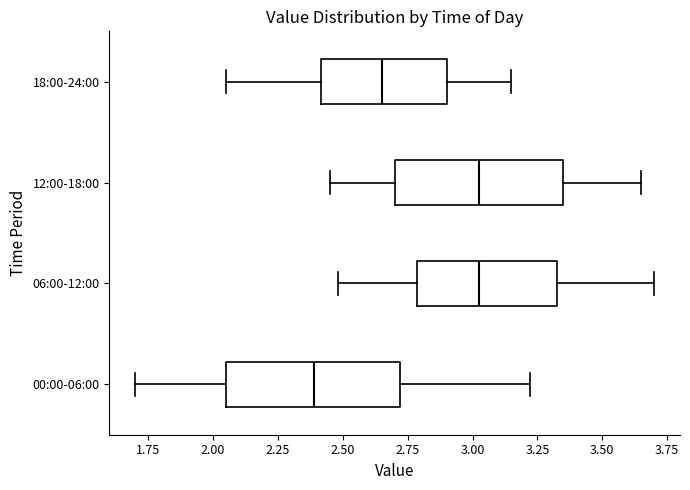

Reading bottom to top, transcribe this box plot: for each box, give where its median line is, the range the box spans, and where its two whiskers end, as read against the x-axis. The values are not printed on the chart, so give them approximately, as read against the axis.

00:00-06:00: median 2.40, box 2.05 to 2.70, whiskers 1.70 to 3.20
06:00-12:00: median 3.05, box 2.80 to 3.35, whiskers 2.50 to 3.70
12:00-18:00: median 3.05, box 2.70 to 3.35, whiskers 2.45 to 3.65
18:00-24:00: median 2.65, box 2.40 to 2.90, whiskers 2.05 to 3.15